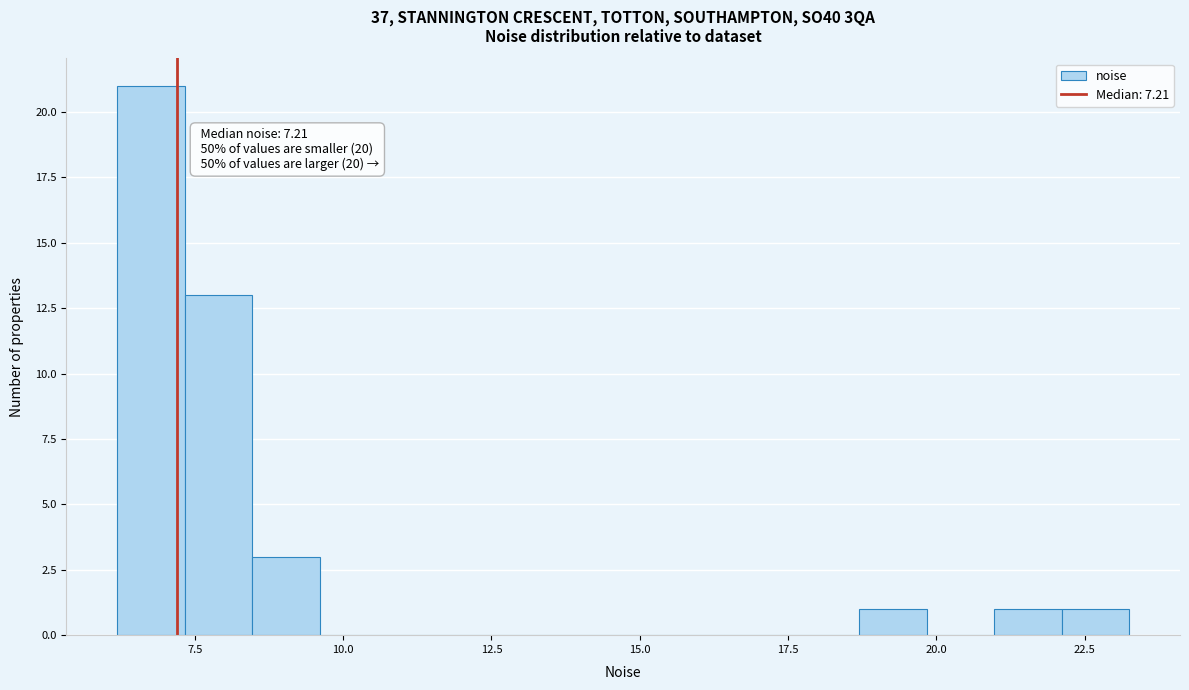

Read against the x-axis, roughly where is the centre of the tallest bar?

7.0